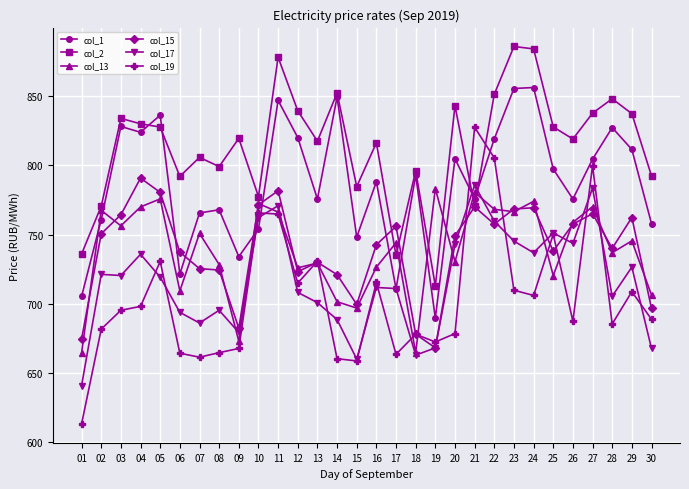

What is the spread (max minus min) of values at 29?

128.6